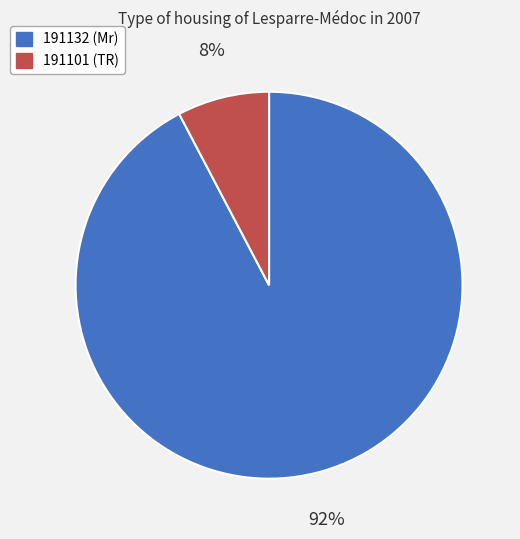

Between 191132 and 191101, which is larger?

191132